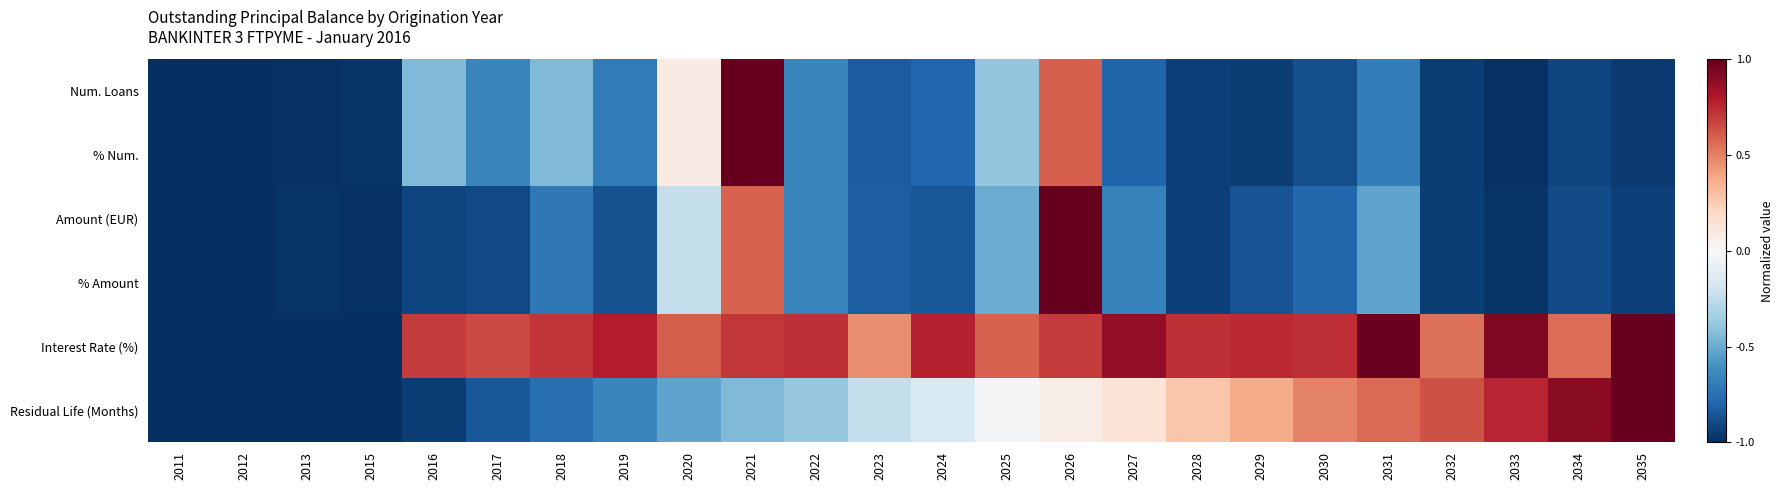

What is the smallest value displayed?

-1.0